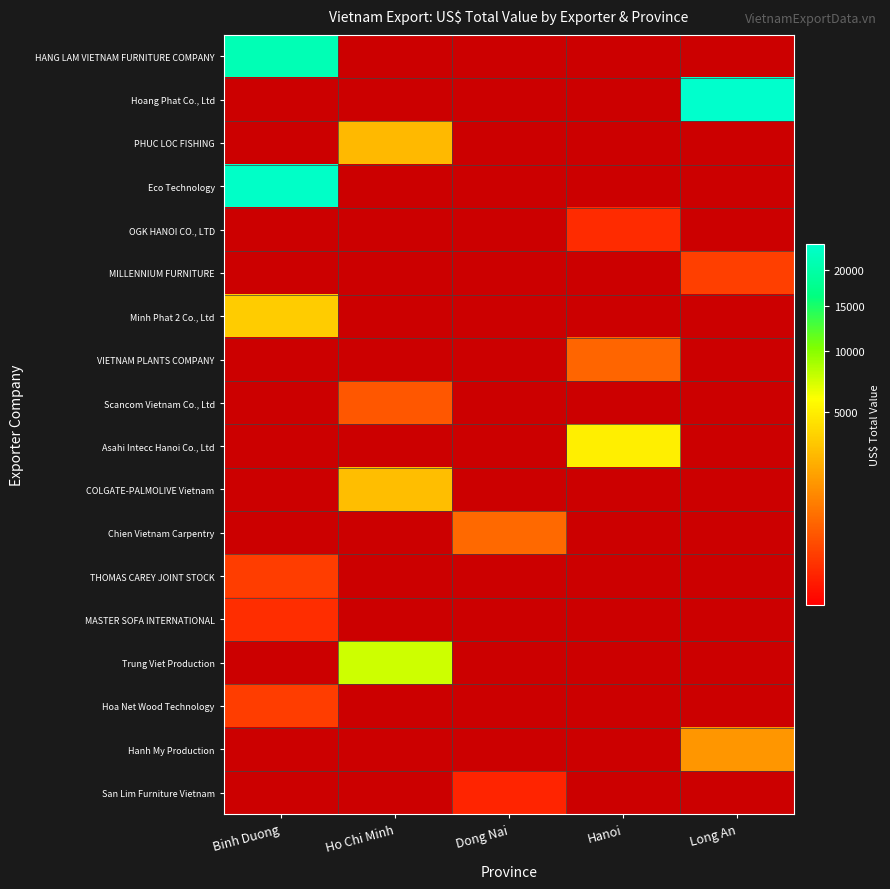

Count the number of data series in this chart.

18